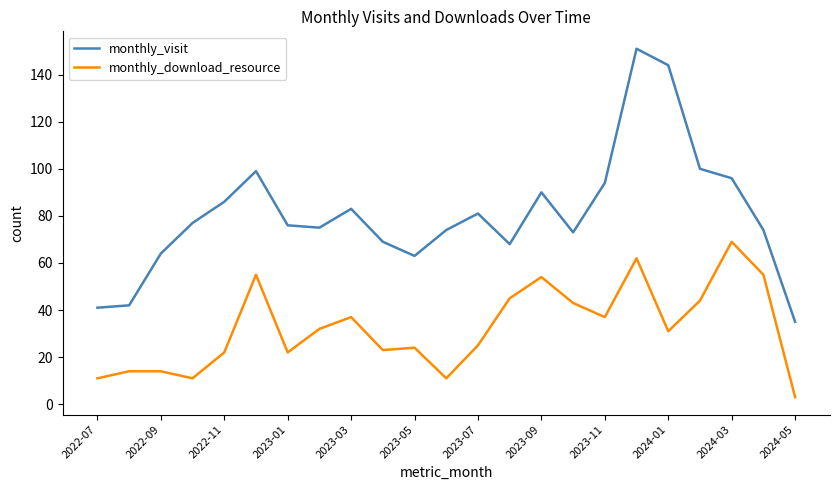

Rank the series by their average value, from highest to lowest.

monthly_visit, monthly_download_resource